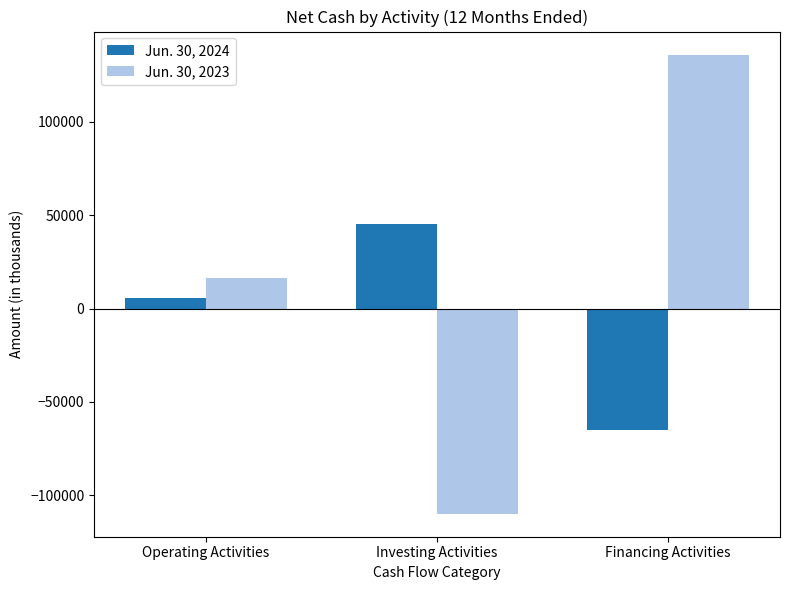

Is the value of Jun. 30, 2024 at Financing Activities greater than the value of Jun. 30, 2023 at Investing Activities?

Yes